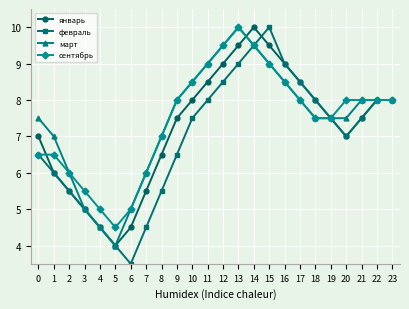

Reading left to right, list all the values displayed in this chart.

январь: 7.0	6.0	5.5	5.0	4.5	4.0	4.5	5.5	6.5	7.5	8.0	8.5	9.0	9.5	10.0	9.5	9.0	8.5	8.0	7.5	7.0	7.5	8.0	8.0
февраль: 6.5	6.0	5.5	5.0	4.5	4.0	3.5	4.5	5.5	6.5	7.5	8.0	8.5	9.0	9.5	10.0	9.0	8.5	8.0	7.5	7.0	7.5	8.0	8.0
март: 7.5	7.0	6.0	5.0	4.5	4.0	5.0	6.0	7.0	8.0	8.5	9.0	9.5	10.0	9.5	9.0	8.5	8.0	7.5	7.5	7.5	8.0	8.0	8.0
сентябрь: 6.5	6.5	6.0	5.5	5.0	4.5	5.0	6.0	7.0	8.0	8.5	9.0	9.5	10.0	9.5	9.0	8.5	8.0	7.5	7.5	8.0	8.0	8.0	8.0